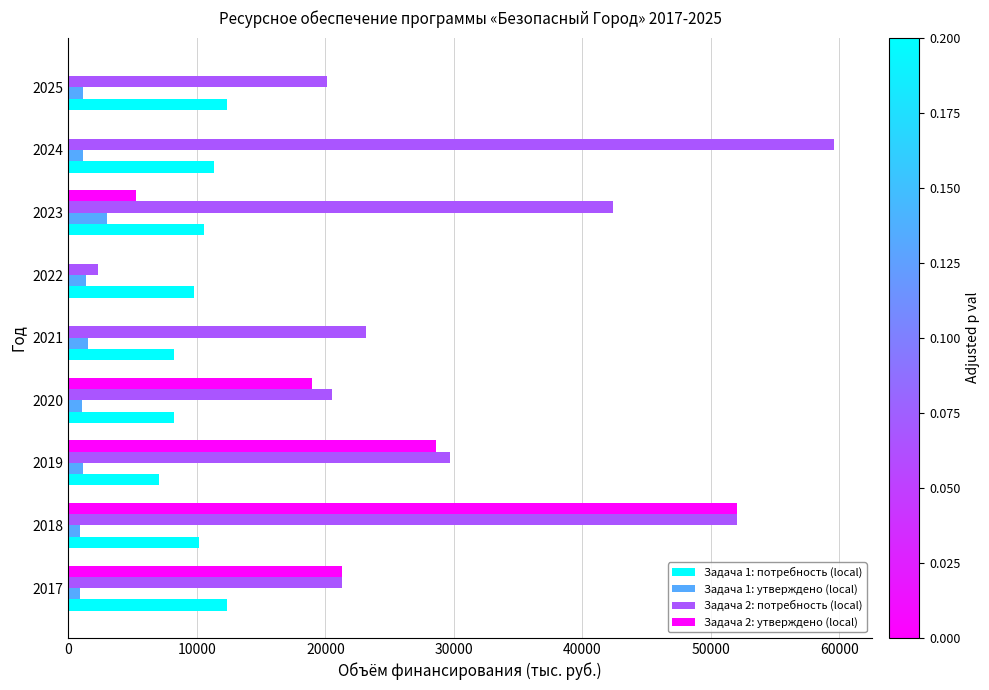

What are all the series names shown in the legend?

Задача 1: потребность (local), Задача 1: утверждено (local), Задача 2: потребность (local), Задача 2: утверждено (local)